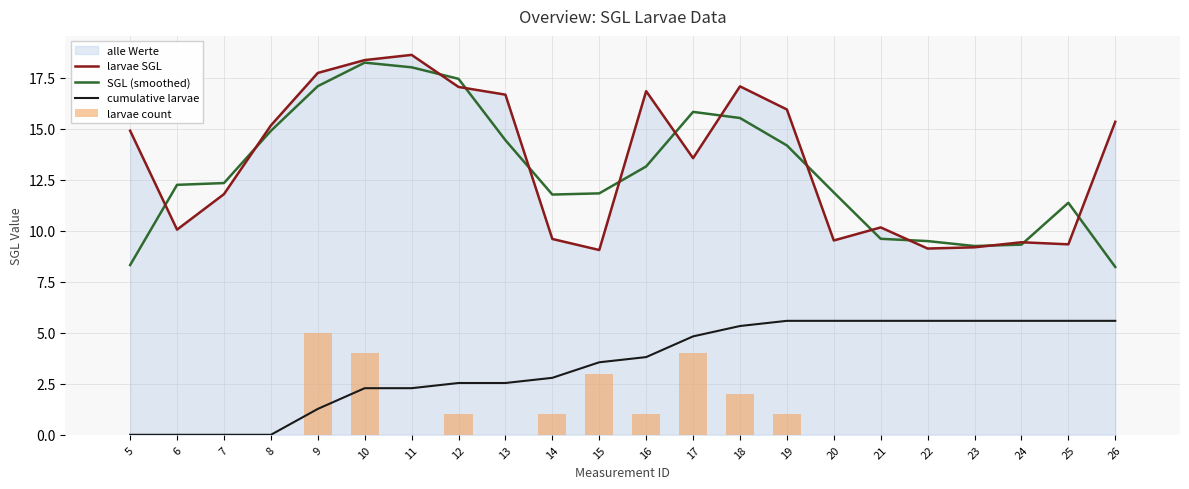

Rank the series at 8 from lowest to highest value.

cumulative larvae, larvae count, SGL (smoothed), larvae SGL